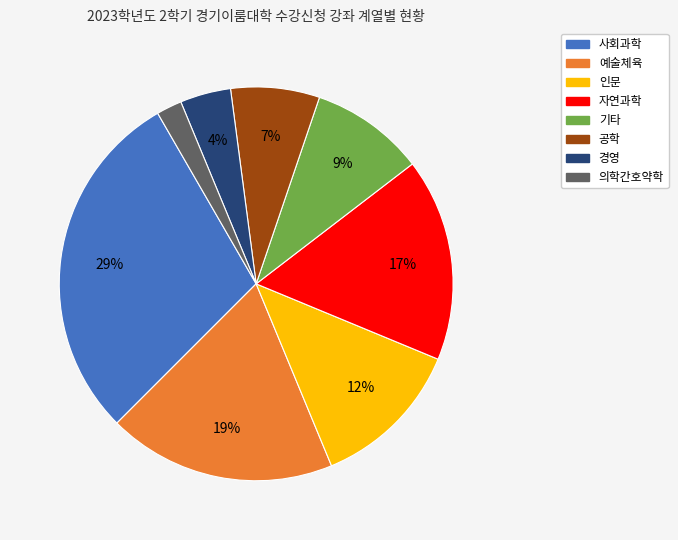

Does 경영 represent more than half of the total?

No